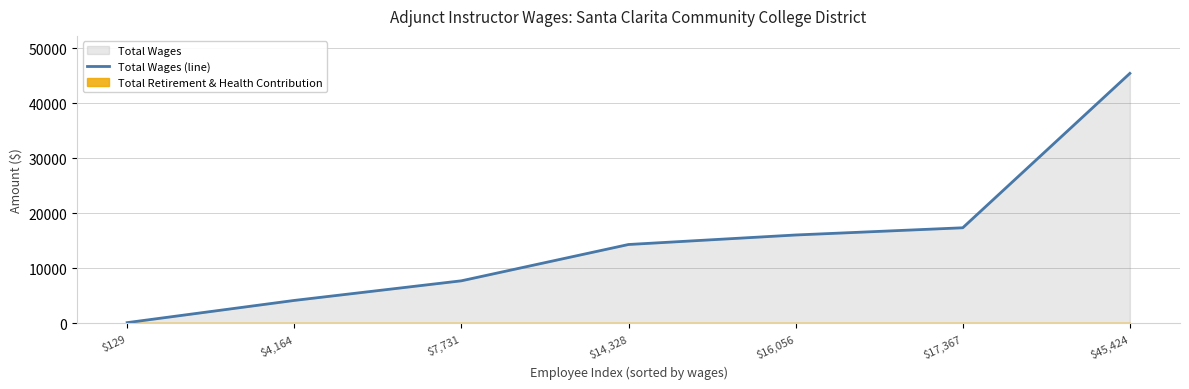

List the labels in order of value, largest first.

$45,424, $17,367, $16,056, $14,328, $7,731, $4,164, $129